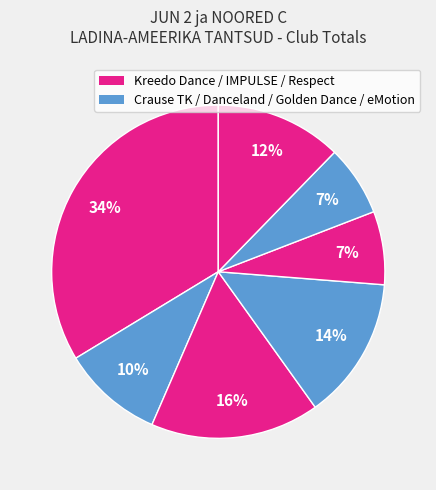

Count the number of slices in the pie.

7